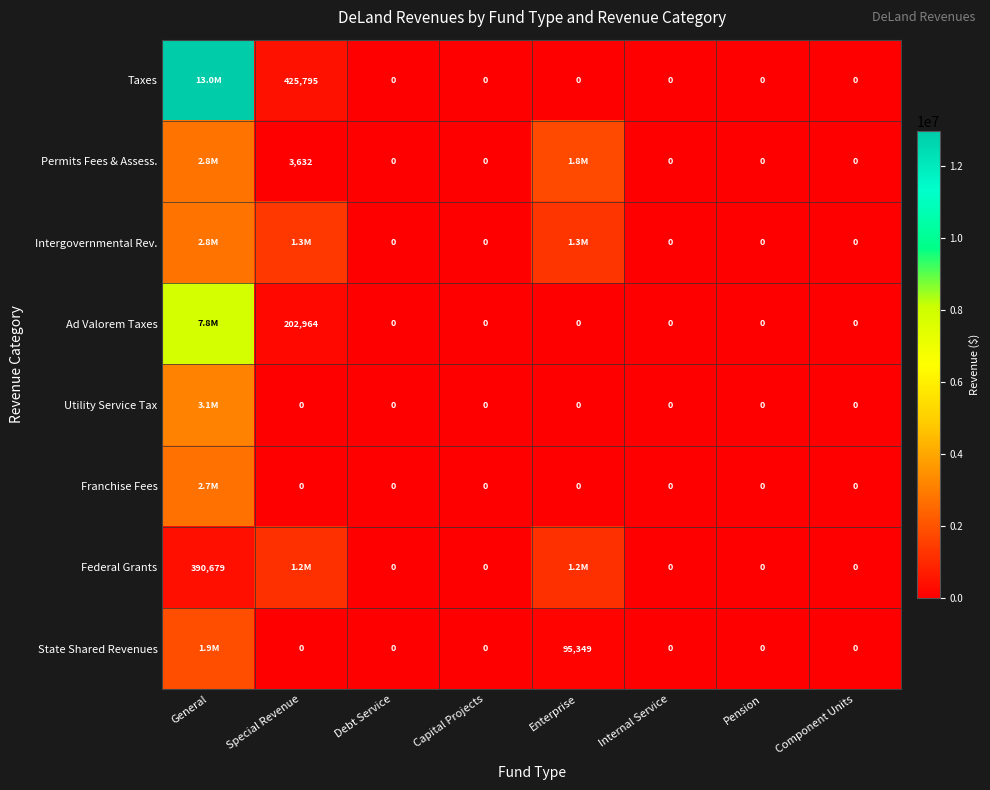

True or false: State Shared Revenues has a value of 162511 at Enterprise.

False